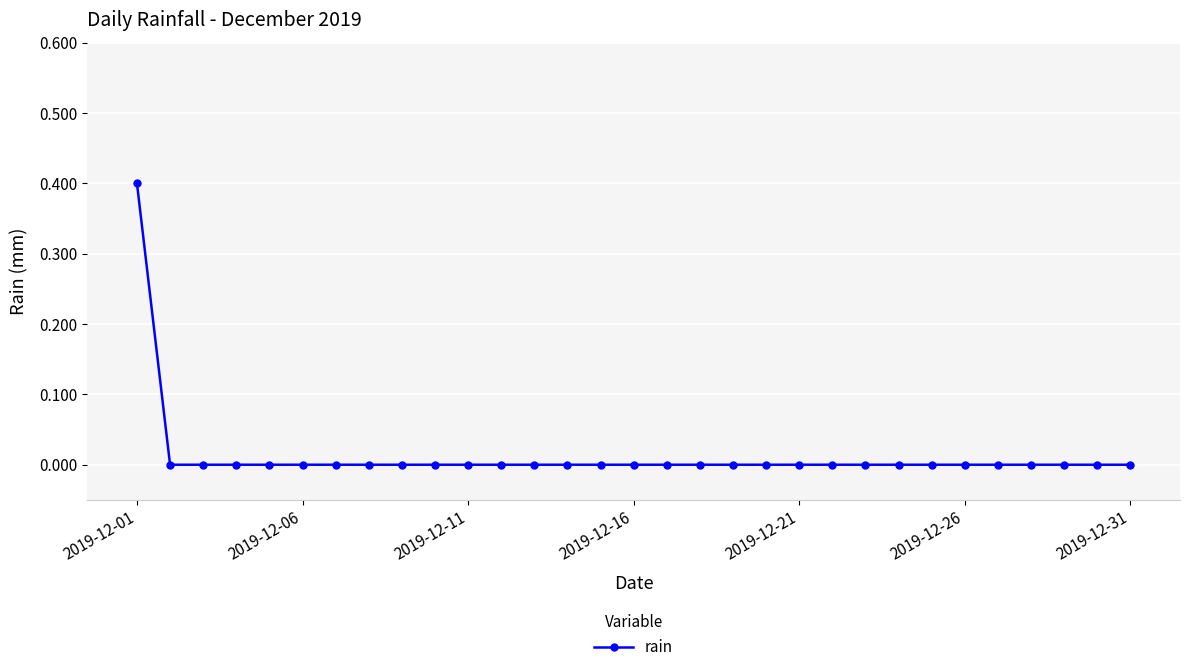

What is the difference between the maximum and minimum values?

0.4